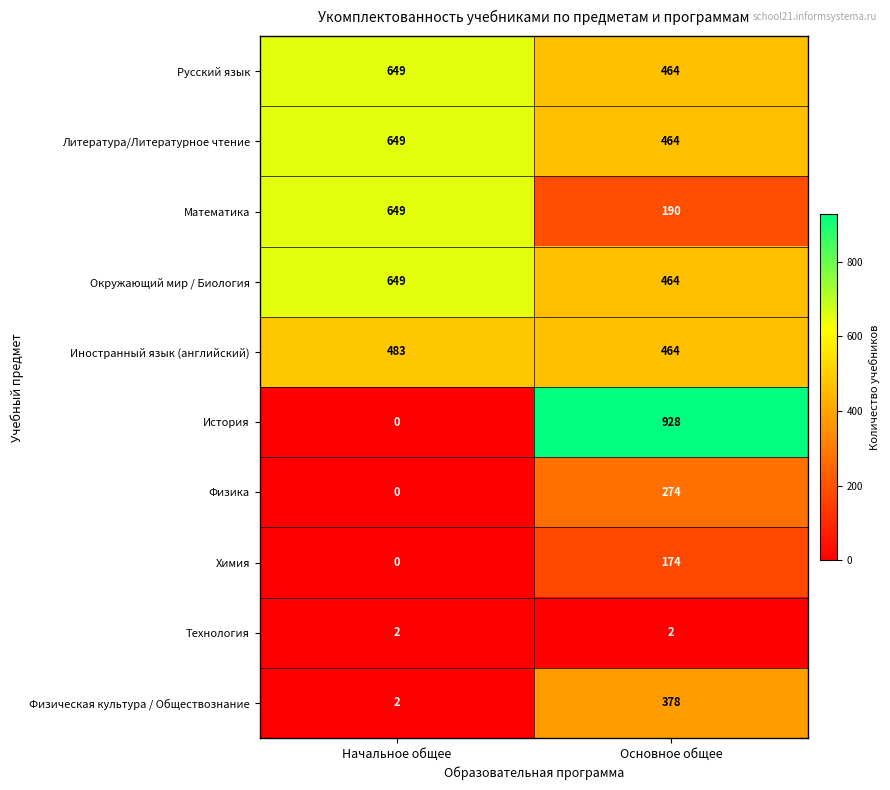

What is the difference between the maximum and minimum values in the Литература/Литературное чтение series?

185